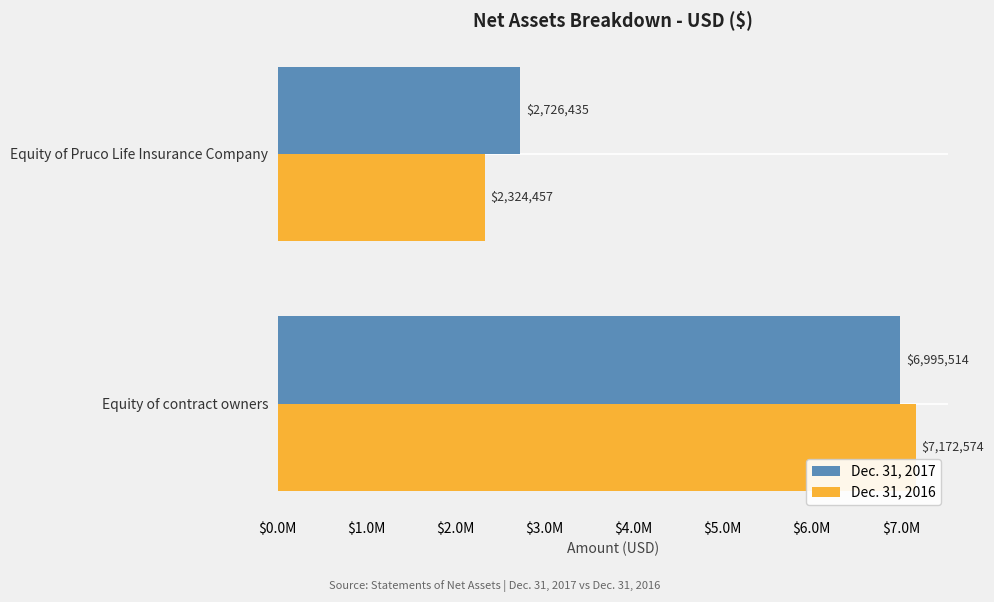

List the labels in order of Dec. 31, 2017 value, smallest first.

Equity of Pruco Life Insurance Company, Equity of contract owners